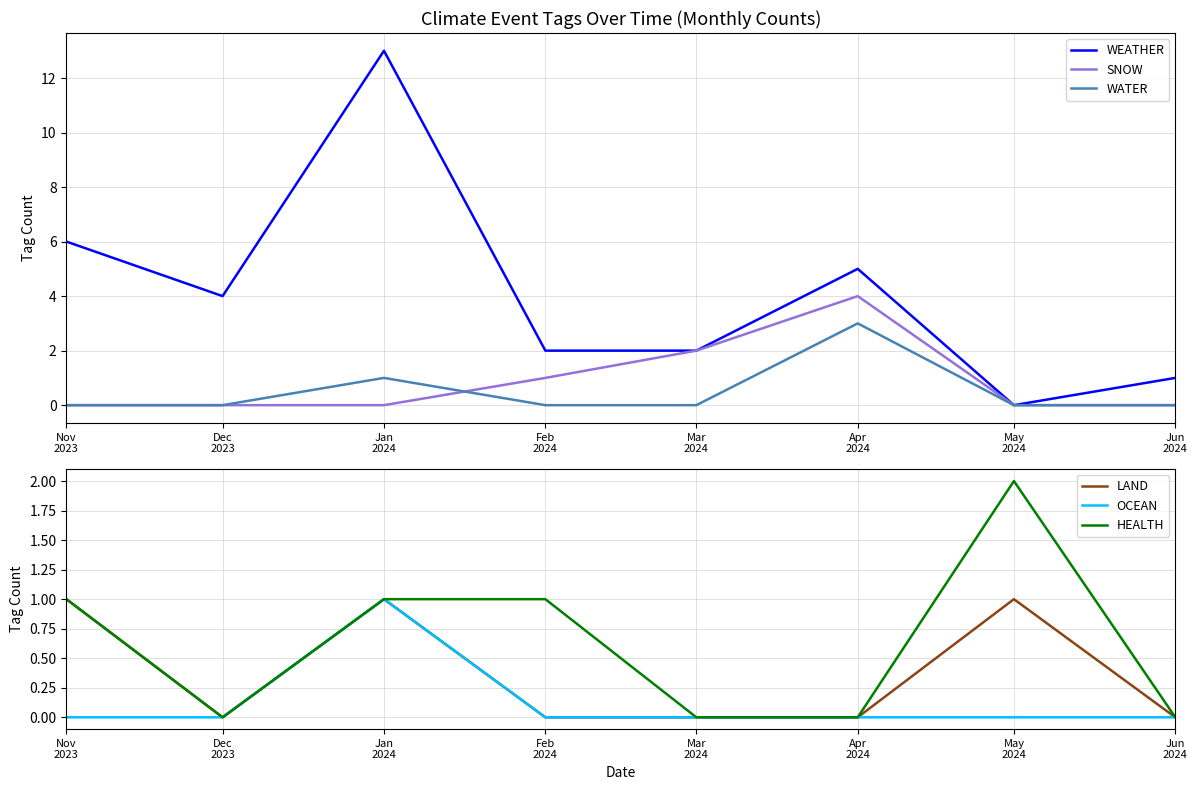

What is the label of the 2nd point from the left?

Dec
2023